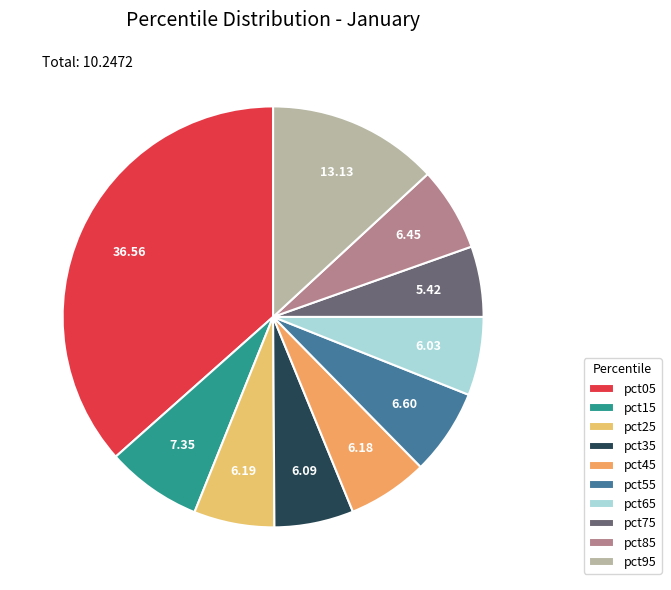

Rank the categories by value from lowest to highest.

pct75, pct65, pct35, pct45, pct25, pct85, pct55, pct15, pct95, pct05